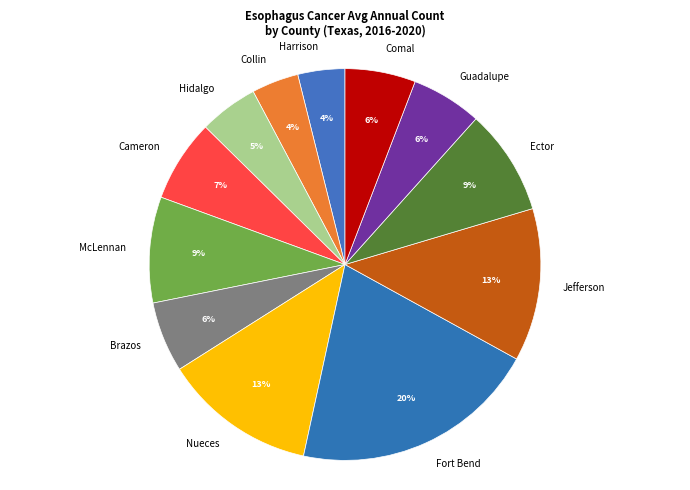

Is there a majority slice in this chart?

No